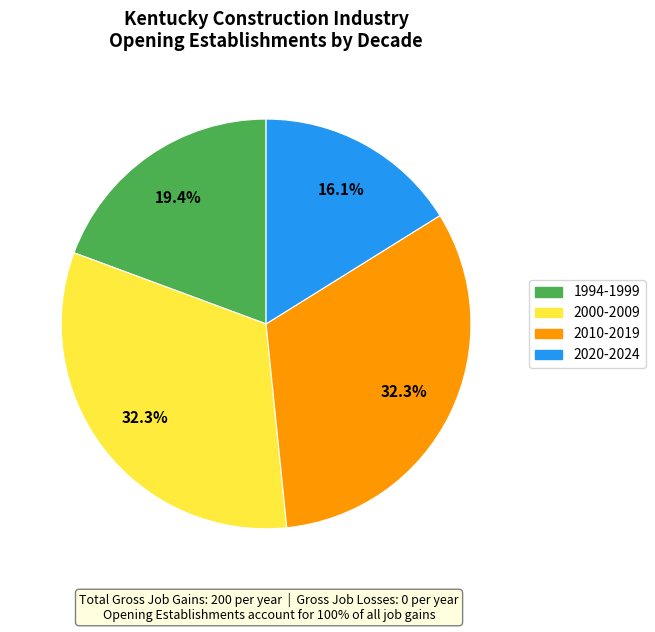

How many slices are in this pie chart?

4